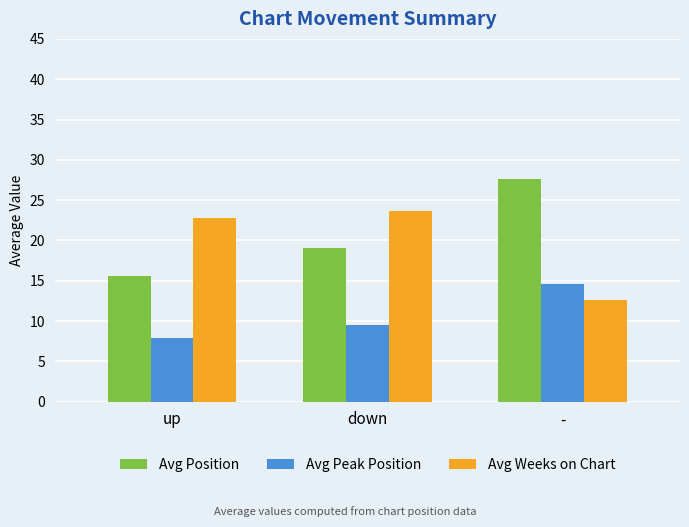

What is the approximate value of Avg Weeks on Chart at down?

23.6